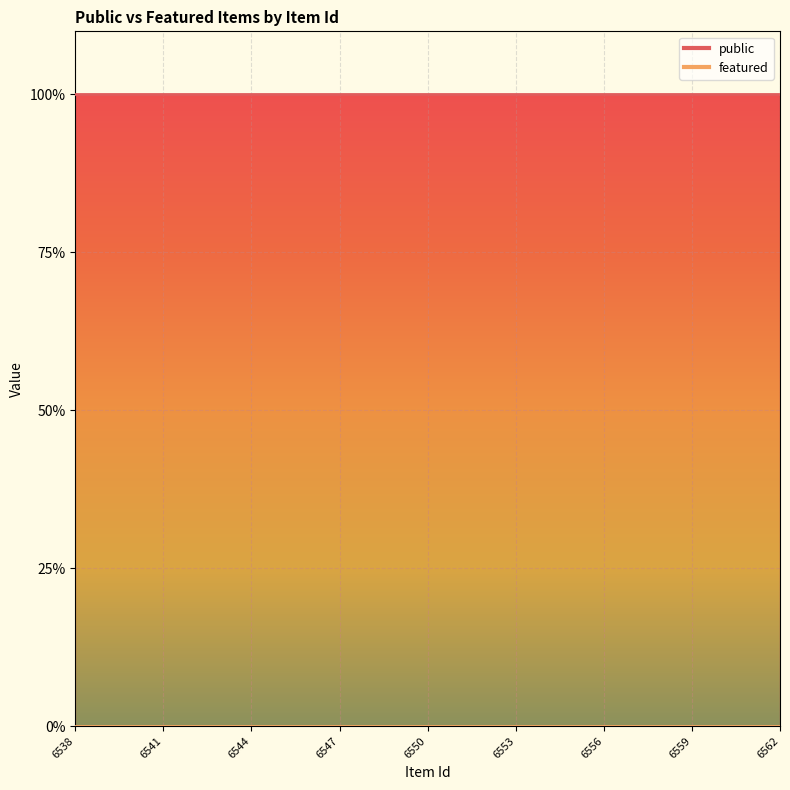

True or false: featured and public intersect in this chart.

False